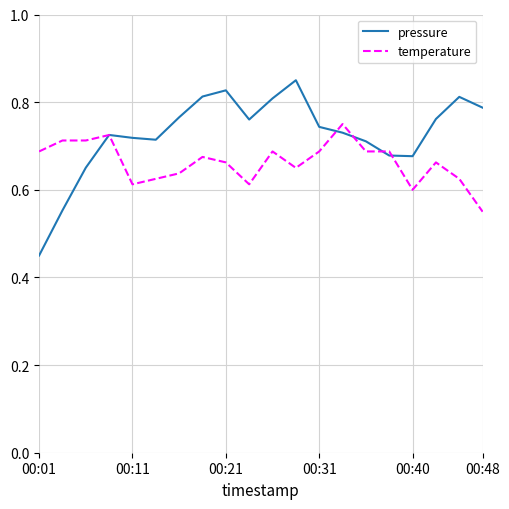

Is this an area chart (filled region under the line)?

No